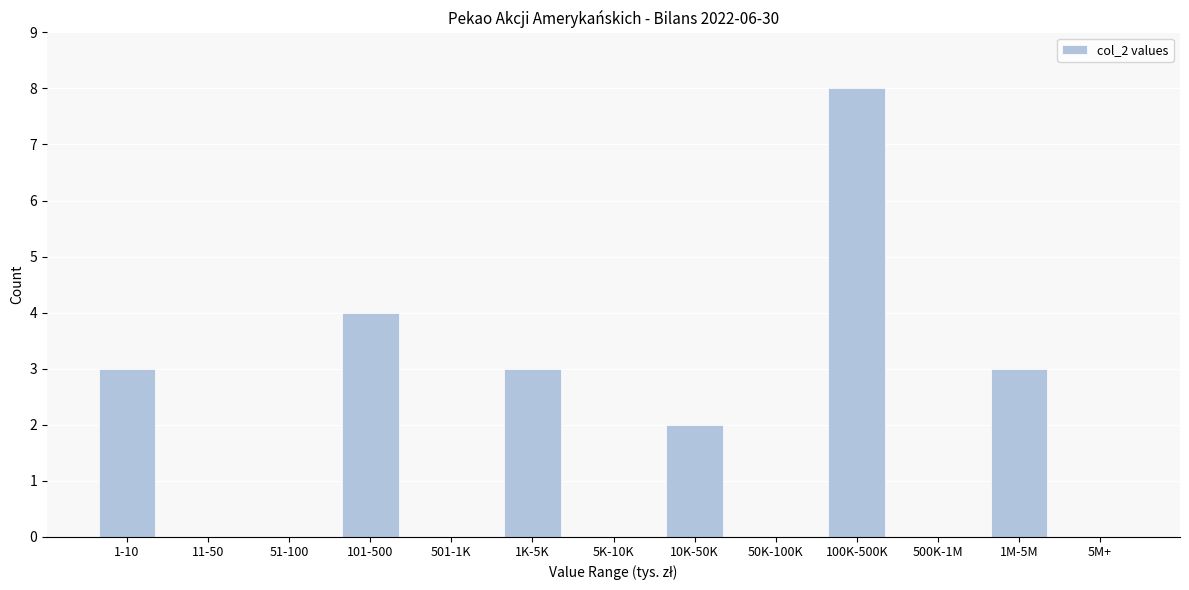

Reading right to left, extract all data points from this chart.

5M+=0	1M-5M=3	500K-1M=0	100K-500K=8	50K-100K=0	10K-50K=2	5K-10K=0	1K-5K=3	501-1K=0	101-500=4	51-100=0	11-50=0	1-10=3